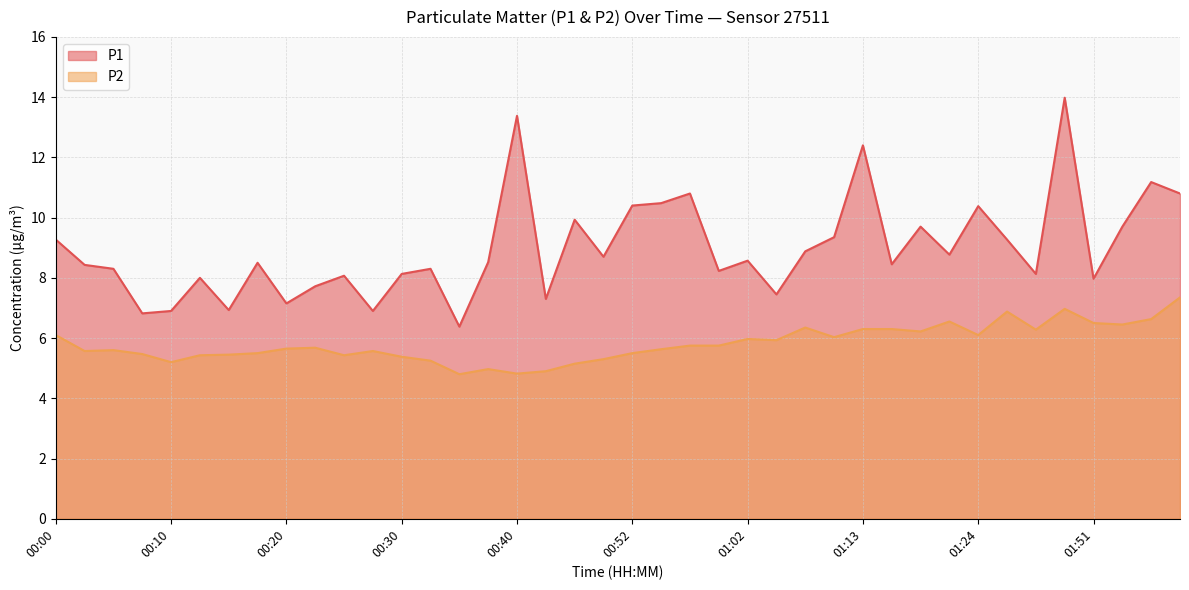

Does the chart display data point markers on the line(s)?

No